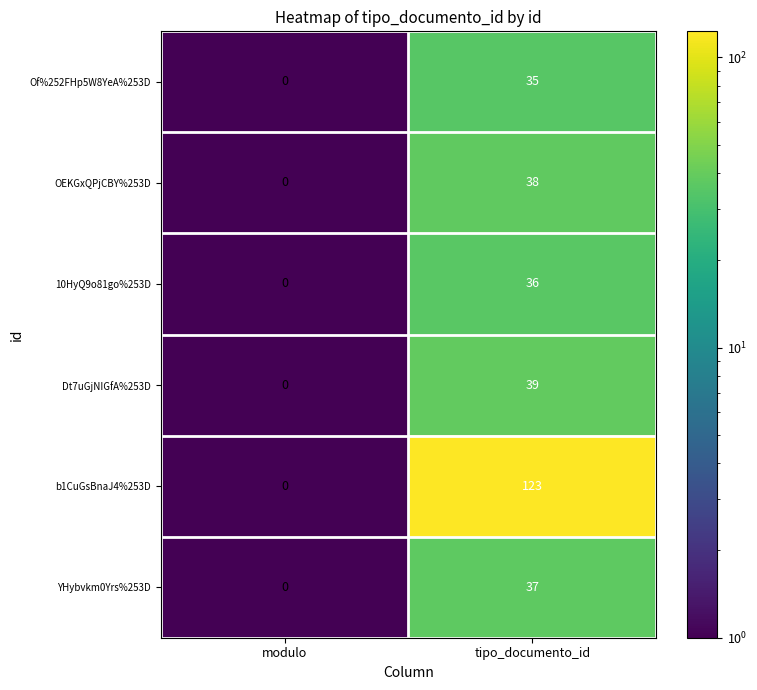

What is the sum of all Of%252FHp5W8YeA%253D values?

35